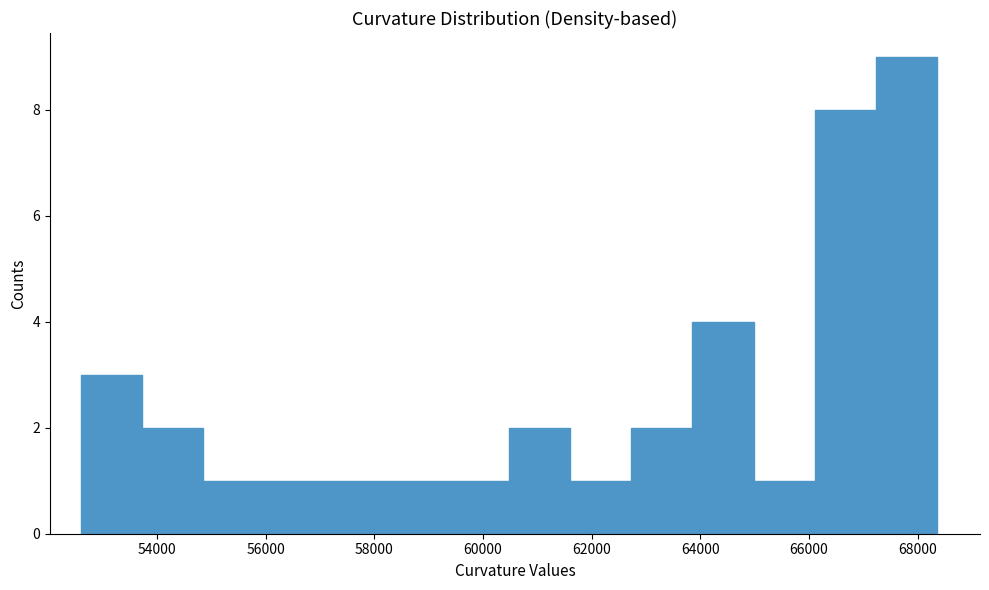

Reading left to right, list every bar in this chart as the range it spans on the x-axis followed by its height. Neither the bar edges nor the heights are printed on the chart, so give them approximately, as read against the axes.

52600 to 53800: 3
53800 to 54800: 2
54800 to 56000: 1
56000 to 57000: 1
57000 to 58200: 1
58200 to 59400: 1
59400 to 60400: 1
60400 to 61600: 2
61600 to 62800: 1
62800 to 63800: 2
63800 to 65000: 4
65000 to 66200: 1
66200 to 67200: 8
67200 to 68400: 9